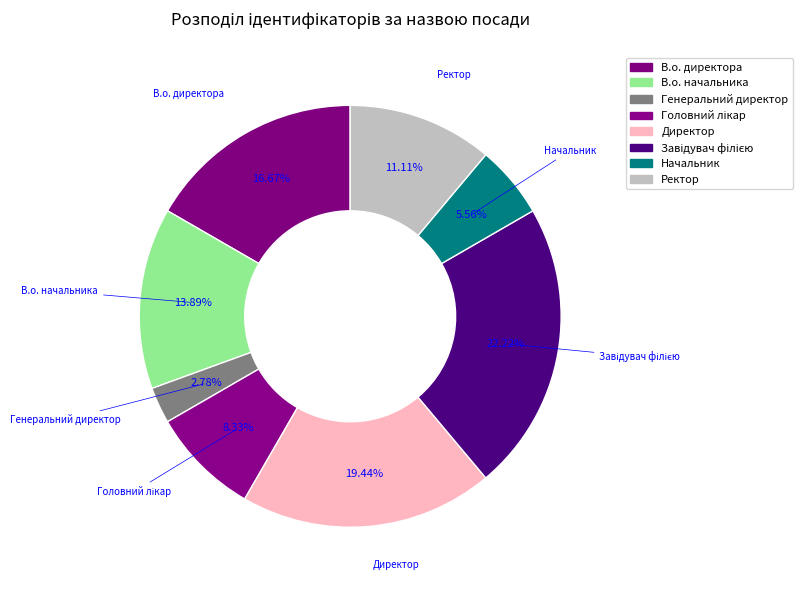

Does В.о. начальника account for over 50% of the chart?

No